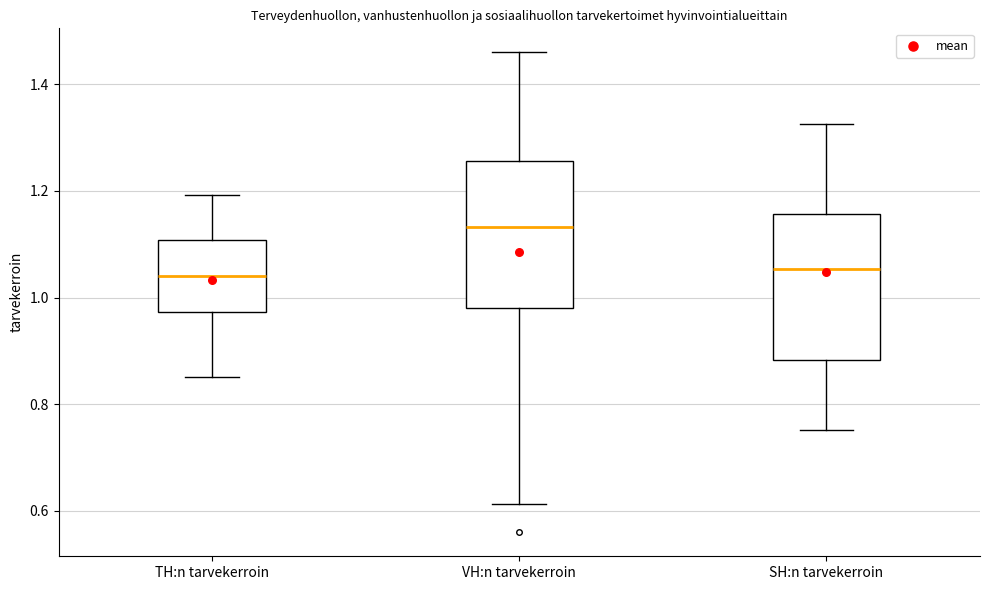

Where is the lower edge of the box for VH:n tarvekerroin on the y-axis? The values are not printed on the chart, so give them approximately, as read against the axis.

0.98